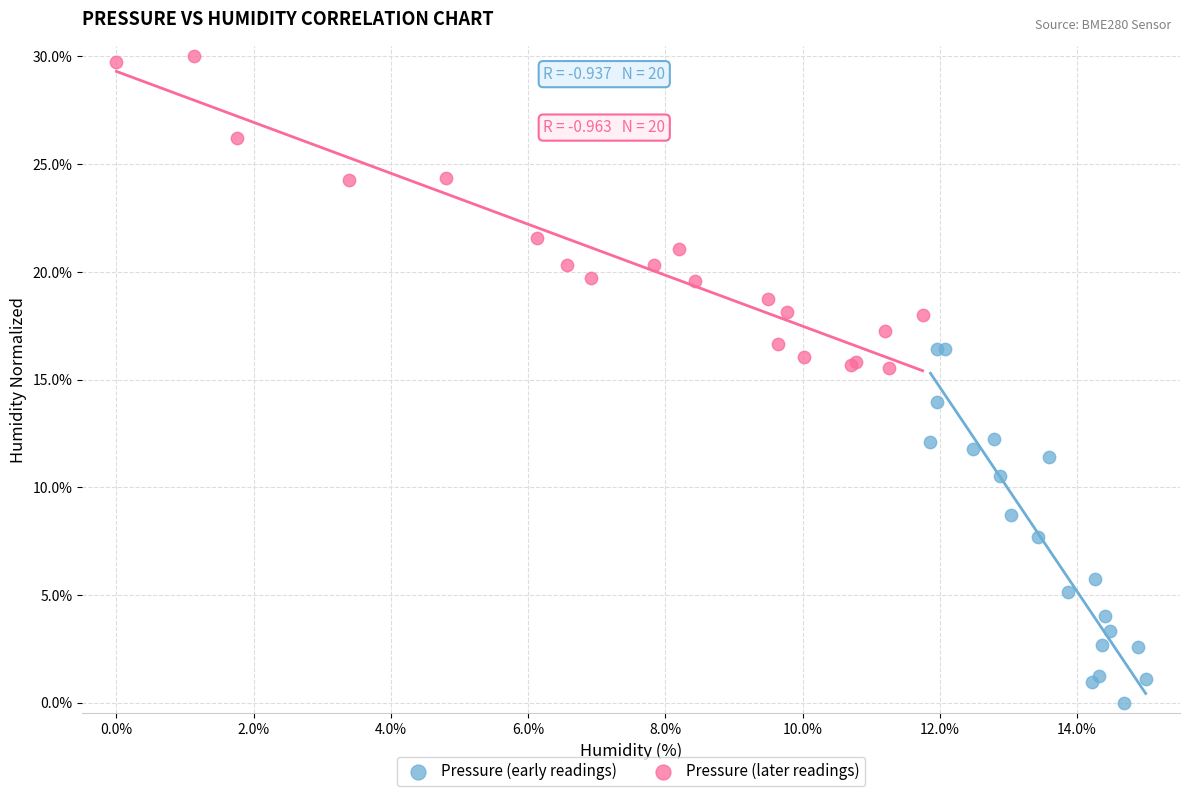

Which series has the widest spread of Y values?

Pressure (early readings)